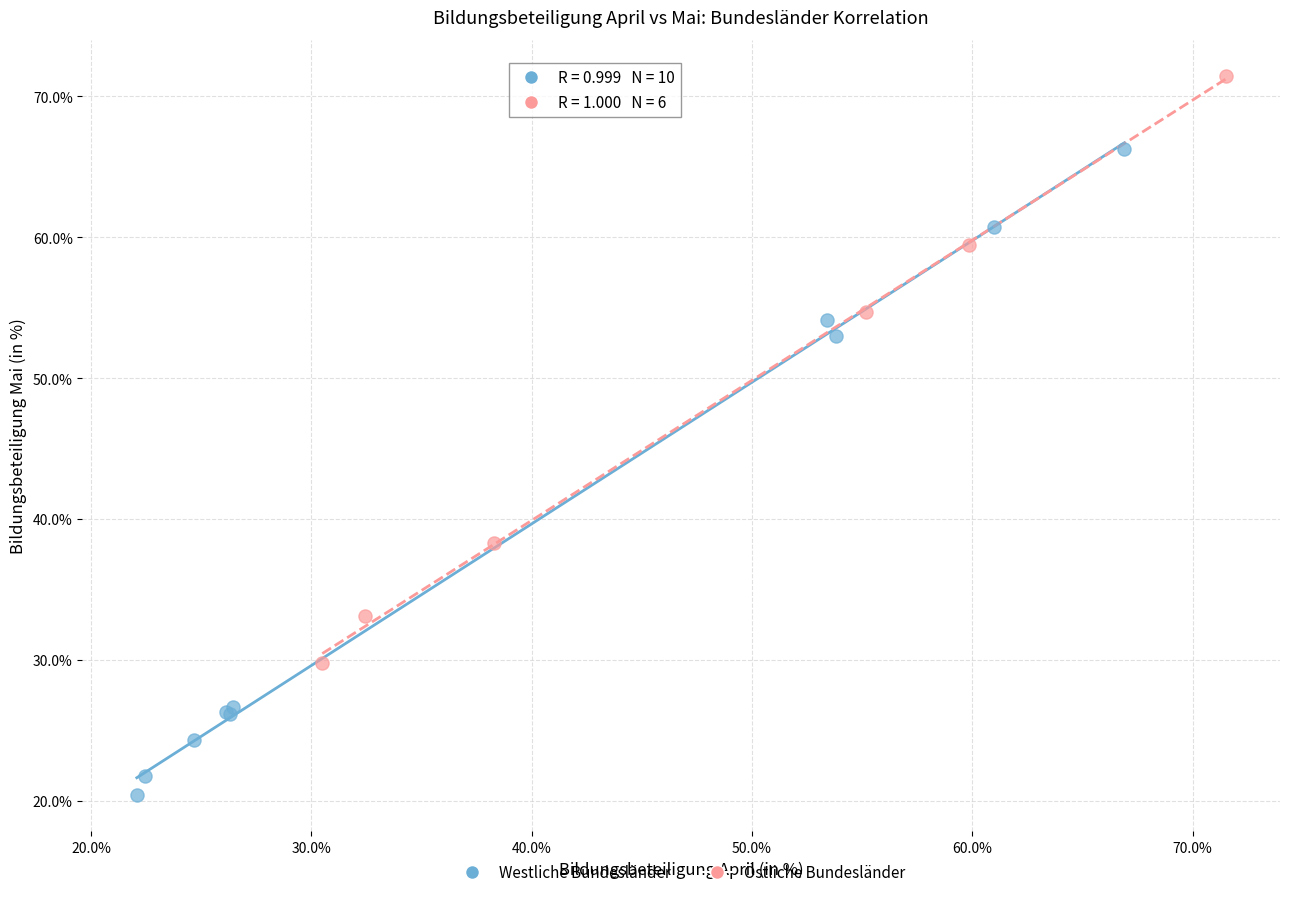

Which series reaches the maximum Y coordinate?

Östliche Bundesländer